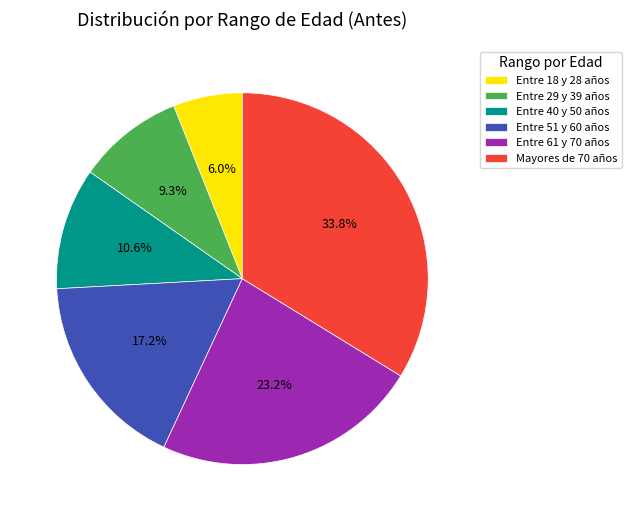

How many slices are in this pie chart?

6